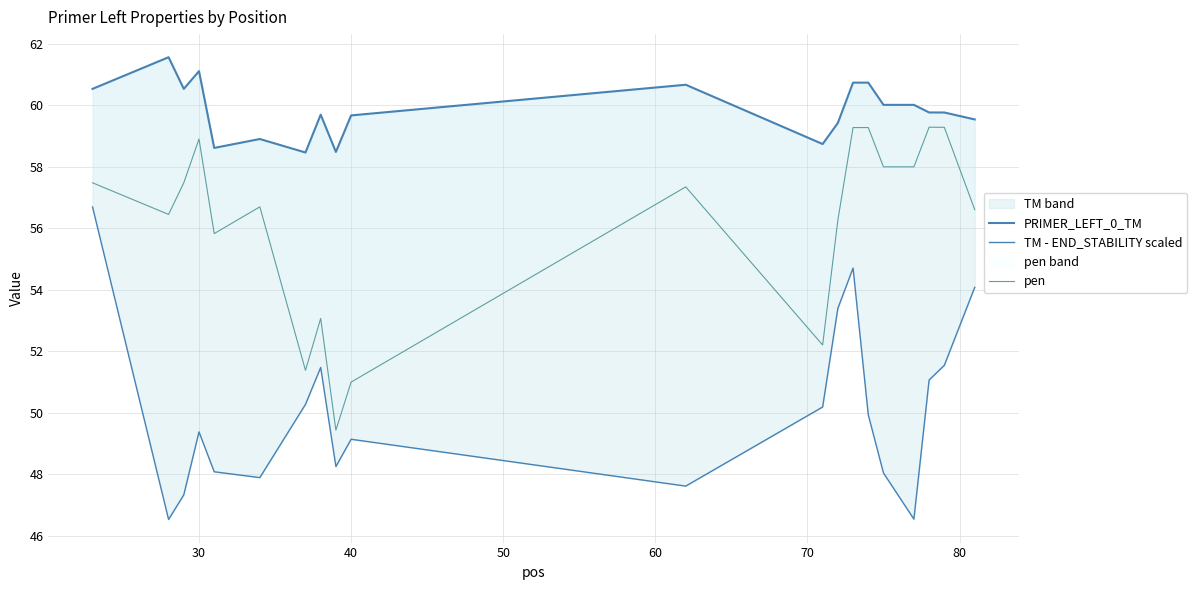

Which series has the largest total across all categories?

PRIMER_LEFT_0_TM